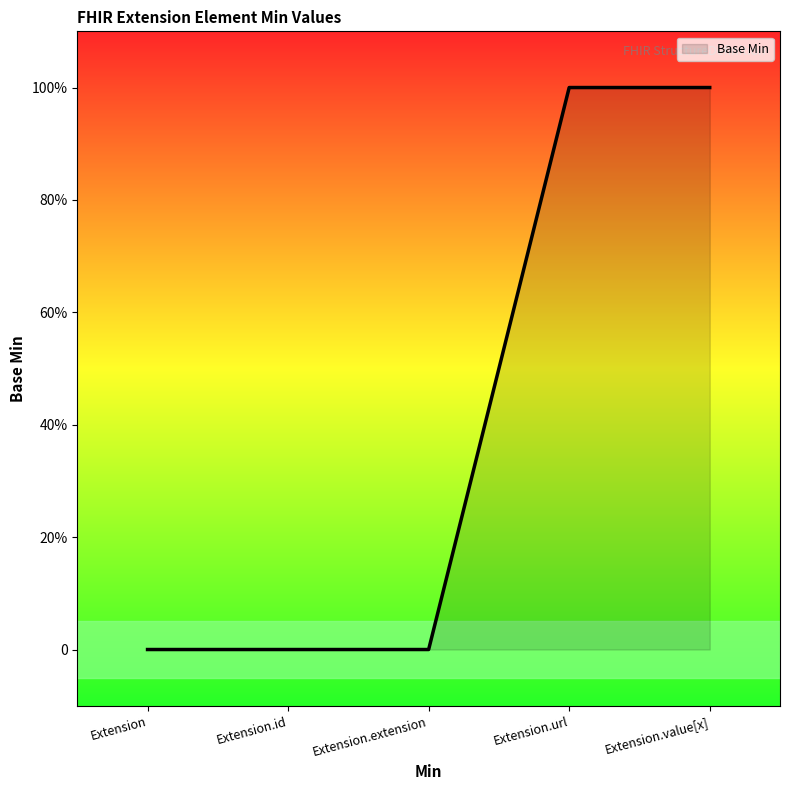

Does the chart display data point markers on the line(s)?

No